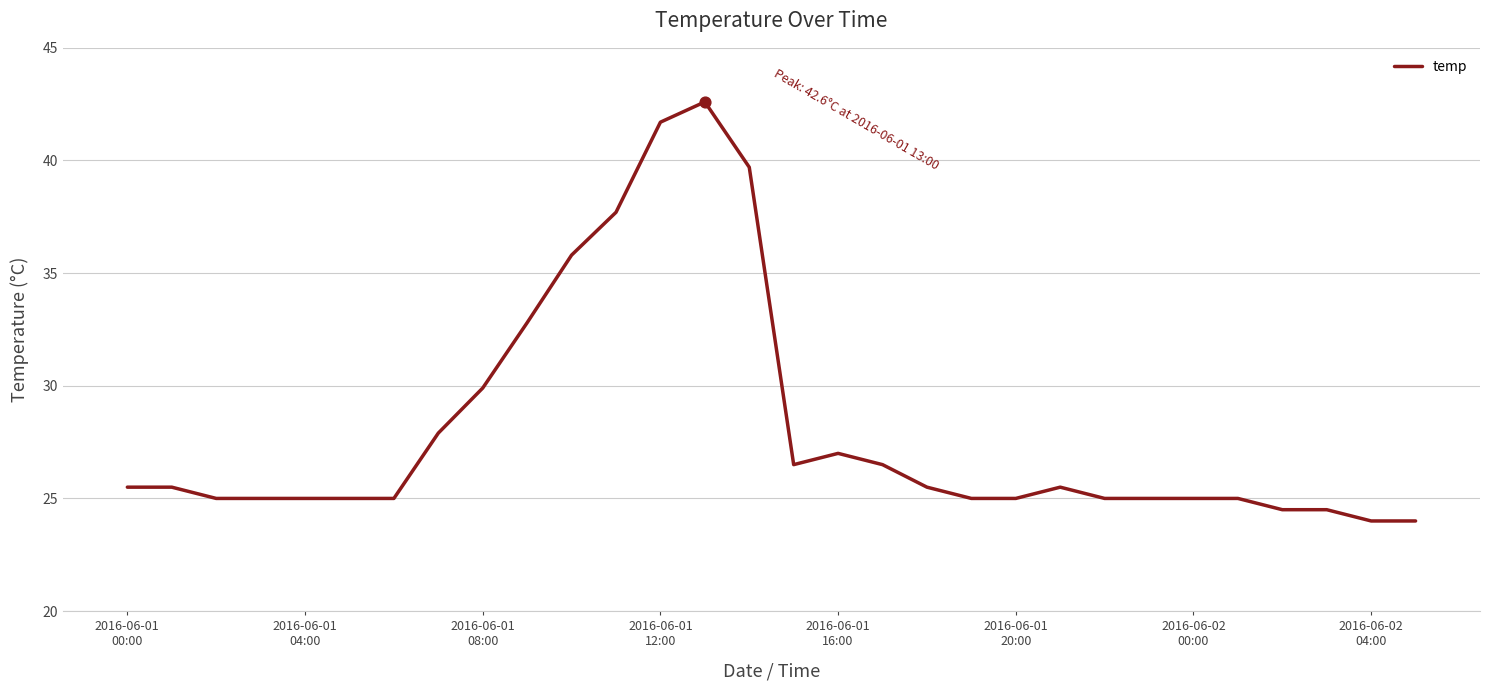

What is the difference between the maximum and minimum values?

18.6